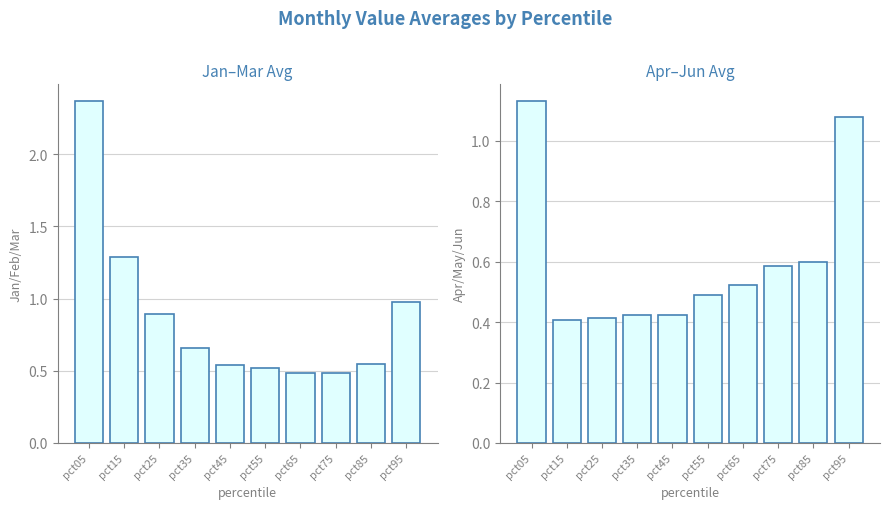

How many distinct data groups are displayed?

2